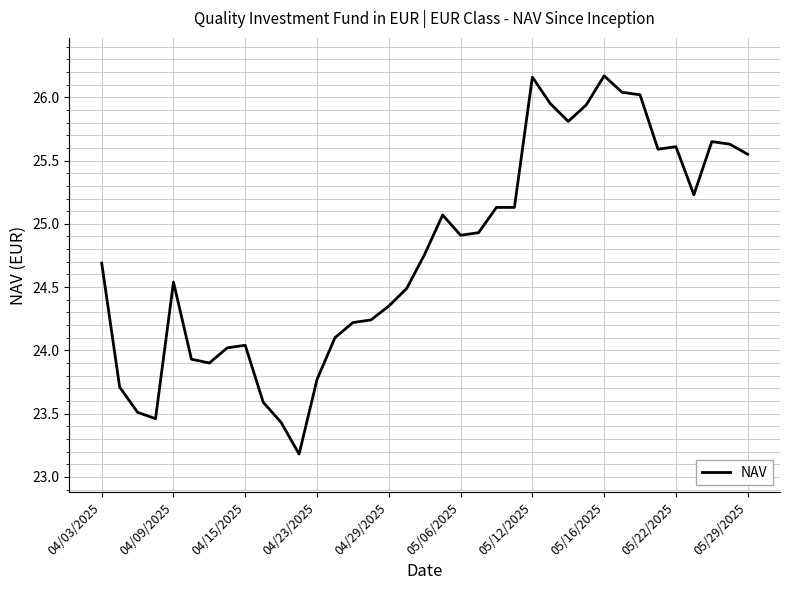

What is the minimum value shown in the chart?

23.2